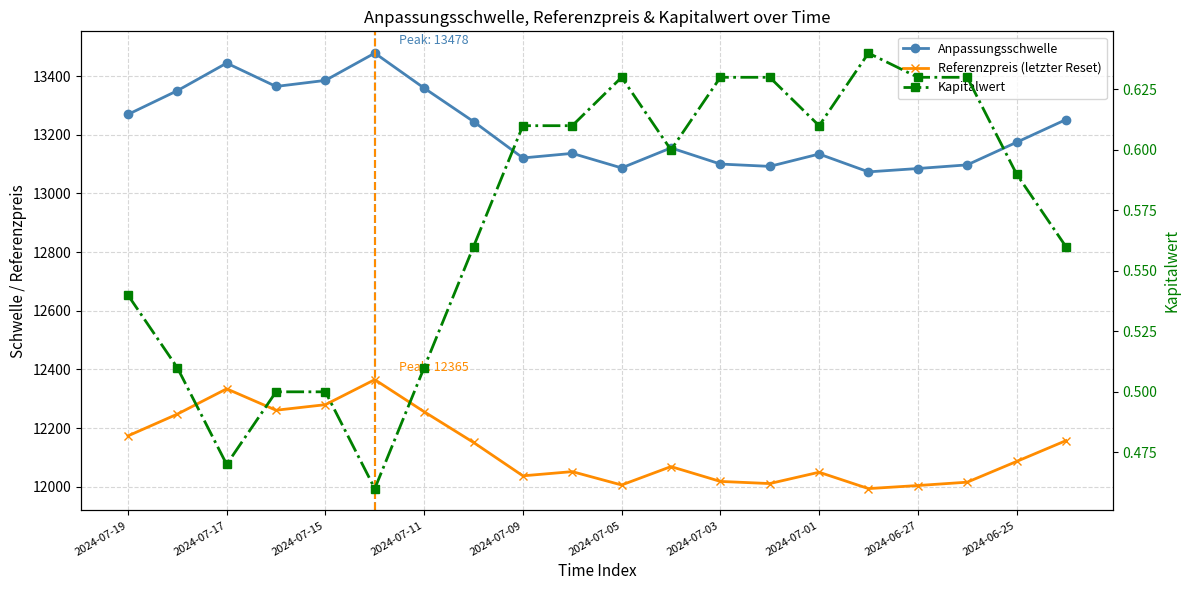

How many Kapitalwert values are between 0 and 1?

20